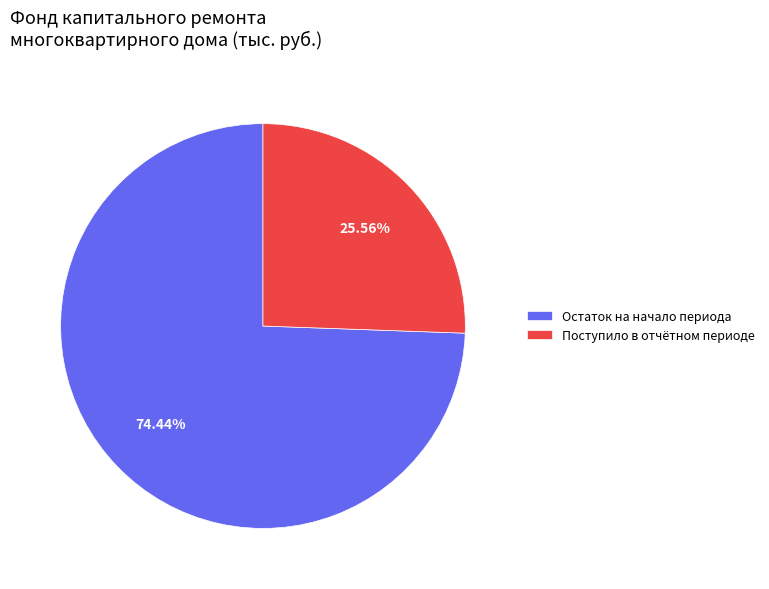

Rank the categories by value from lowest to highest.

Поступило в отчётном периоде, Остаток на начало периода